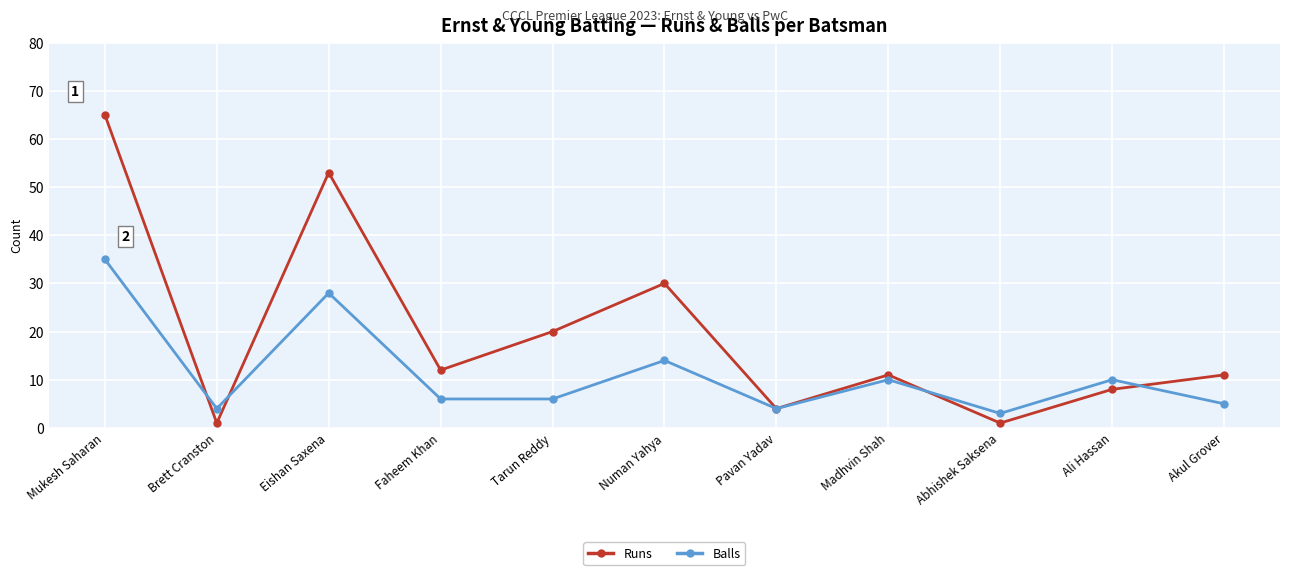

How many interior local peaks does the Runs series have?

3